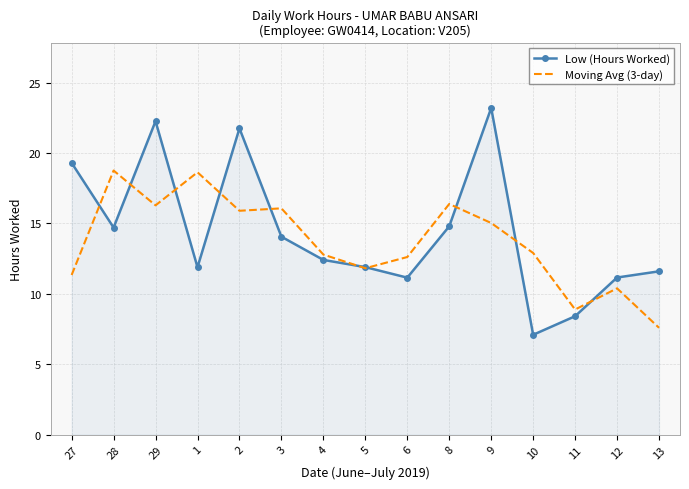

What is the total value across all series at 11?

17.3